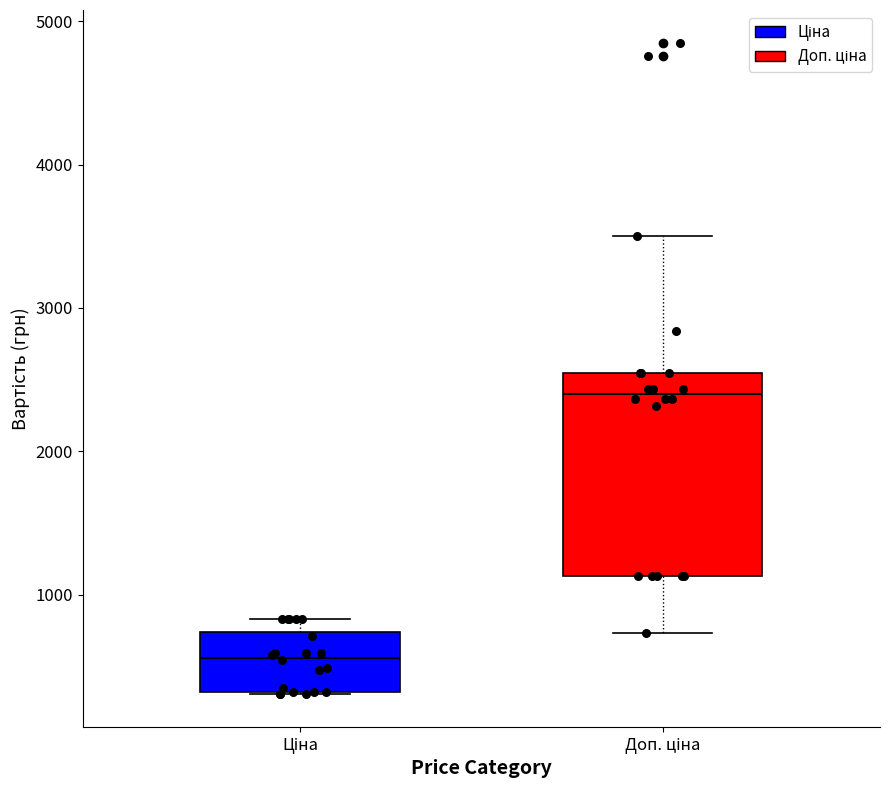

Comparing the boxes themselves (not the whiskers), which one is the tallest?

Доп. ціна